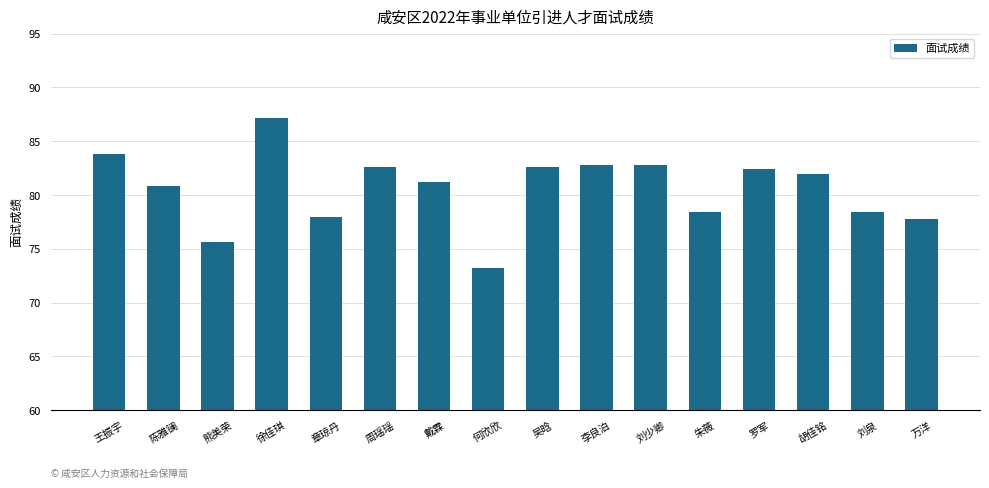

What position from the left is 周瑶瑶?

6